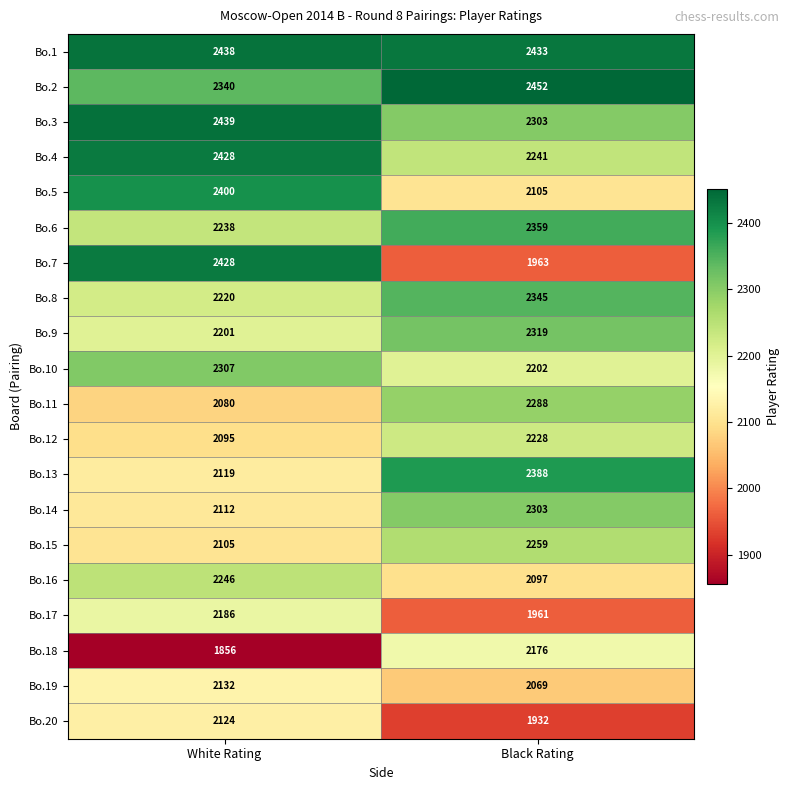

At which category is the sum across all series the highest?

White Rating